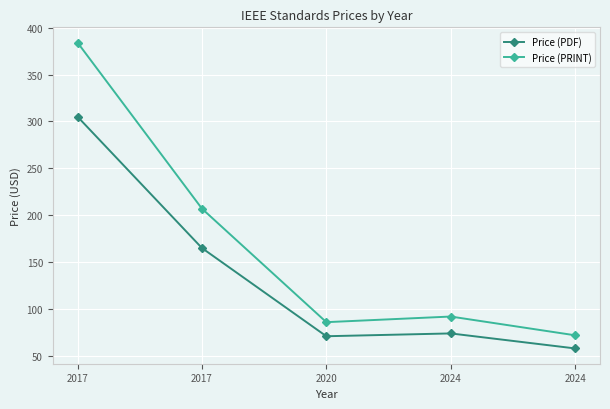

At which category does the chart reach its peak across all series?

2017